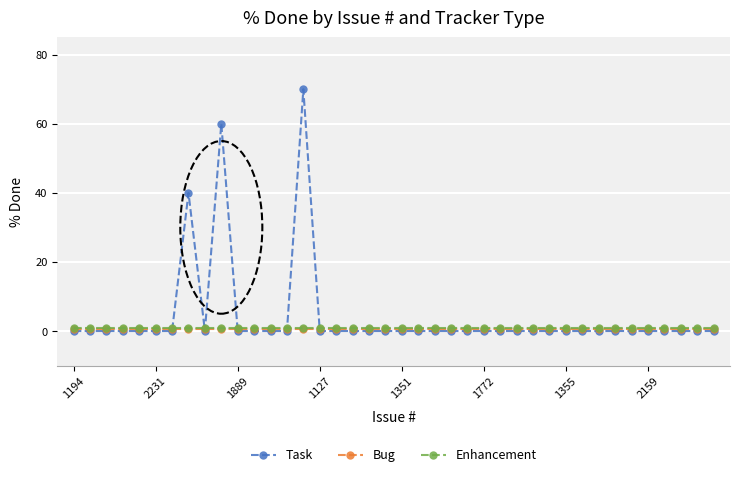

Which series has the widest spread of values?

Task